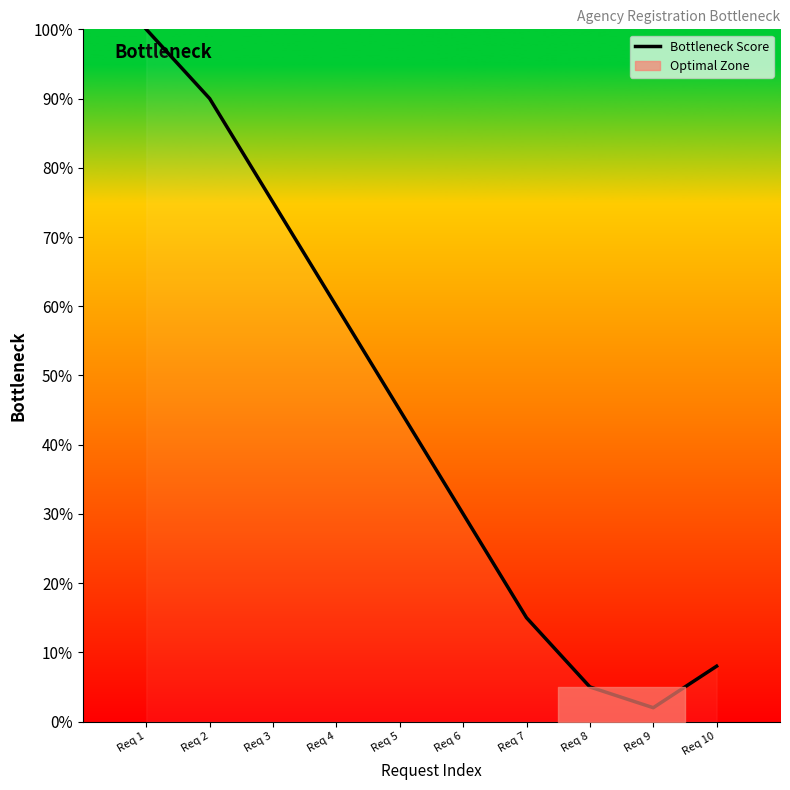

Reading left to right, extract all data points from this chart.

Req 1=100	Req 2=90	Req 3=75	Req 4=60	Req 5=45	Req 6=30	Req 7=15	Req 8=5	Req 9=2	Req 10=8